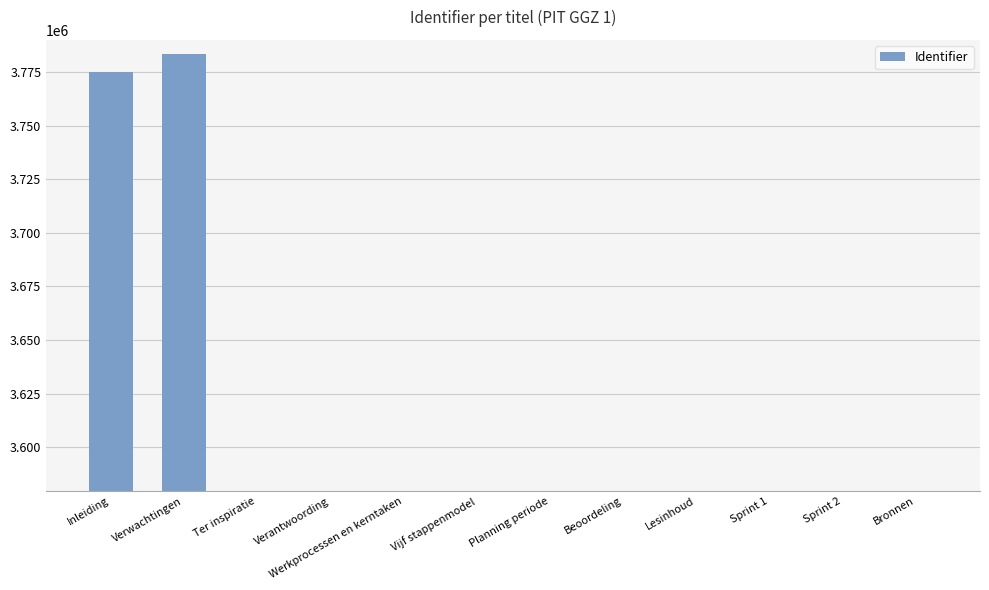

What is the change in value from Inleiding to Verantwoording?

-195585